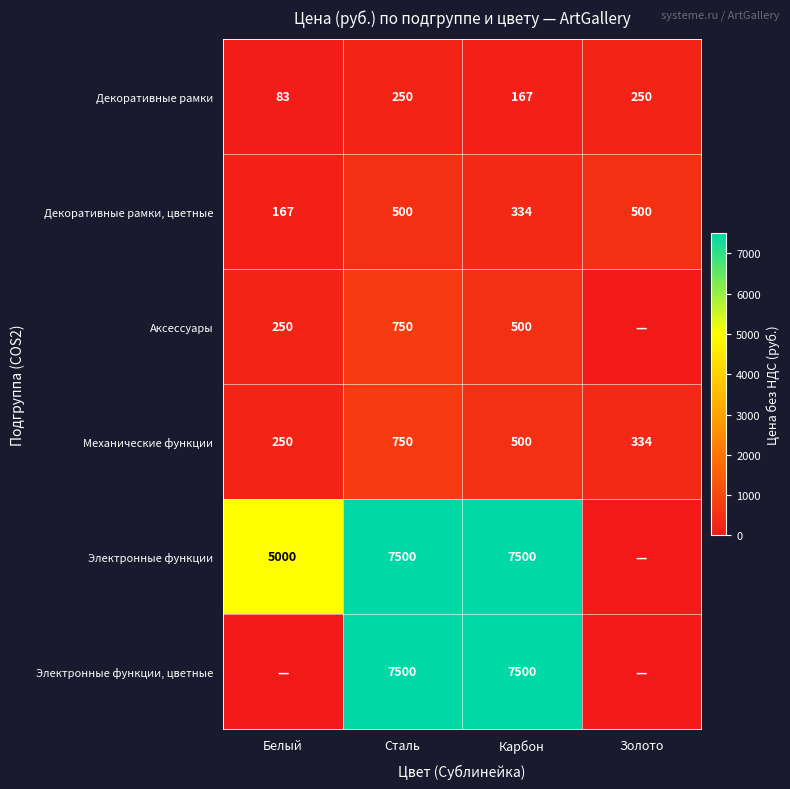

The Электронные функции series shows 5000 at Белый. True or false?

True